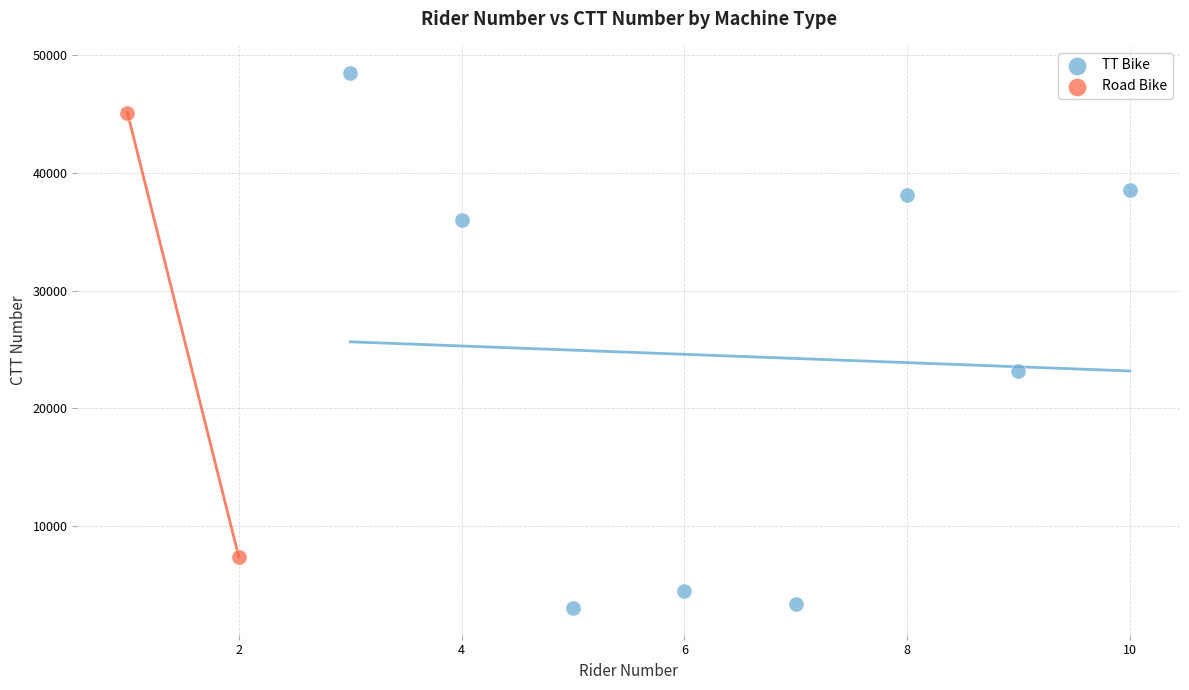

What are all the series names shown in the legend?

TT Bike, Road Bike